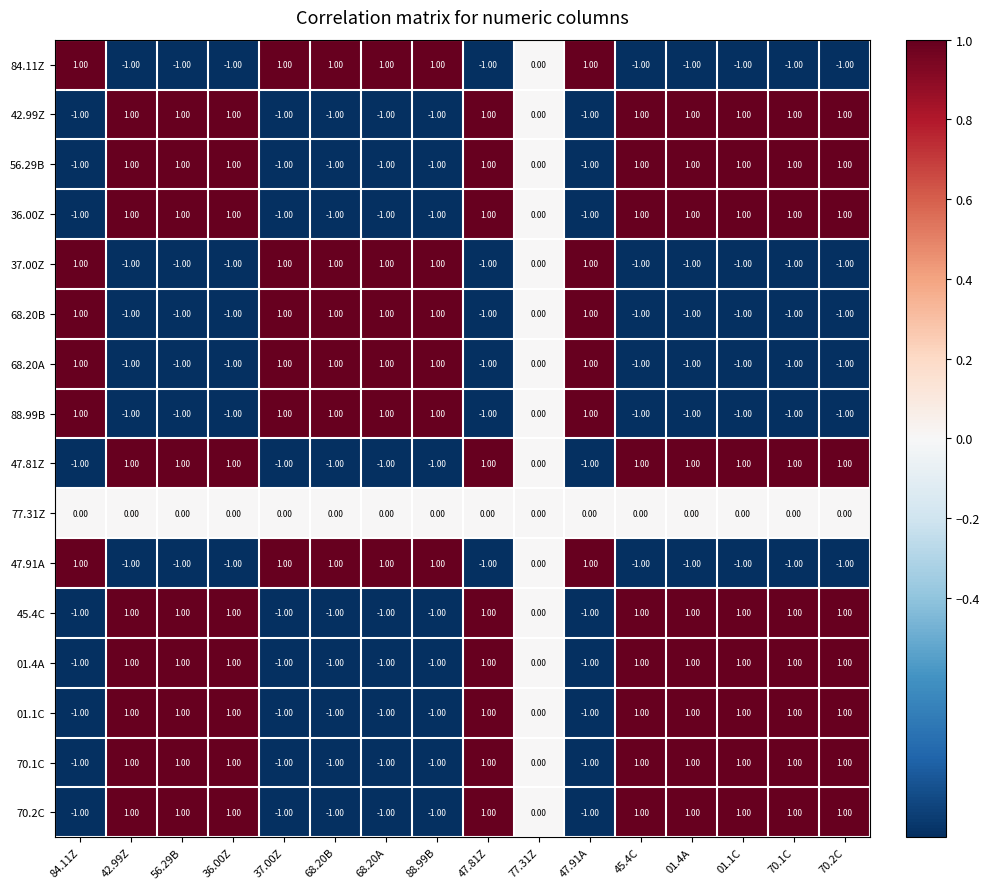

What is the total value across all series at 84.11Z?

-3